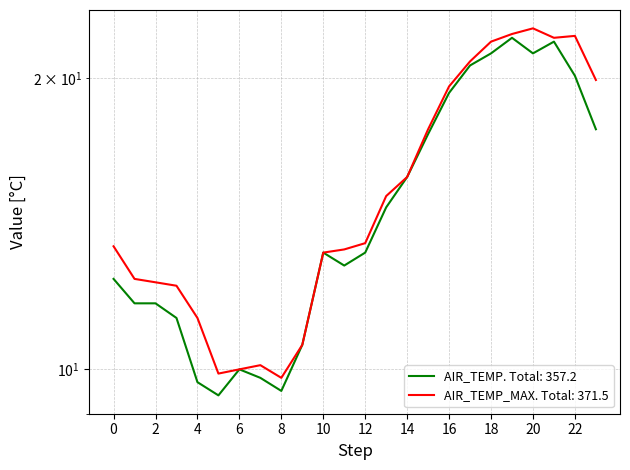

Where is AIR_TEMP nearest to the value 15?

13